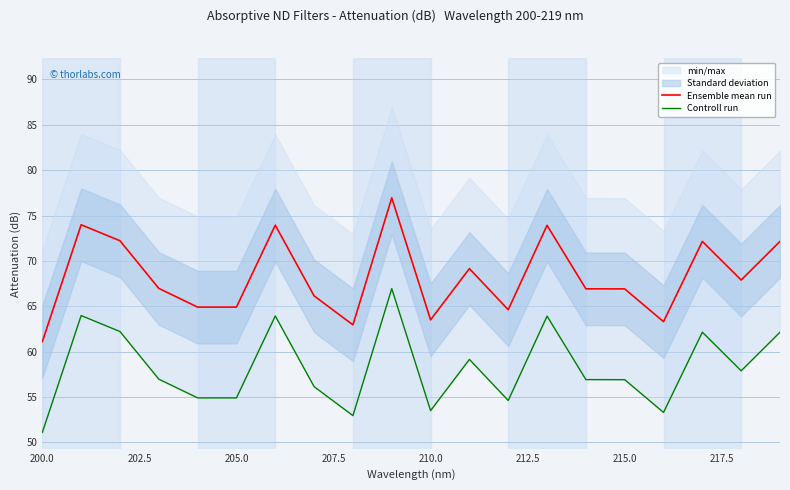

Rank the series by their average value, from lowest to highest.

Controll run, Ensemble mean run